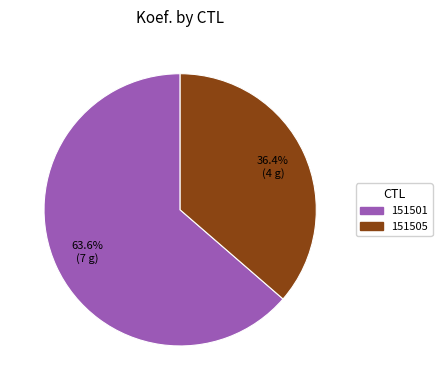

To the nearest percent, what is the average slice percentage?

50%